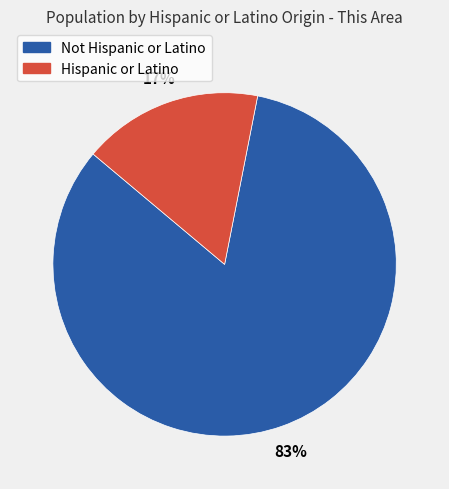

To the nearest percent, what is the average slice percentage?

50%